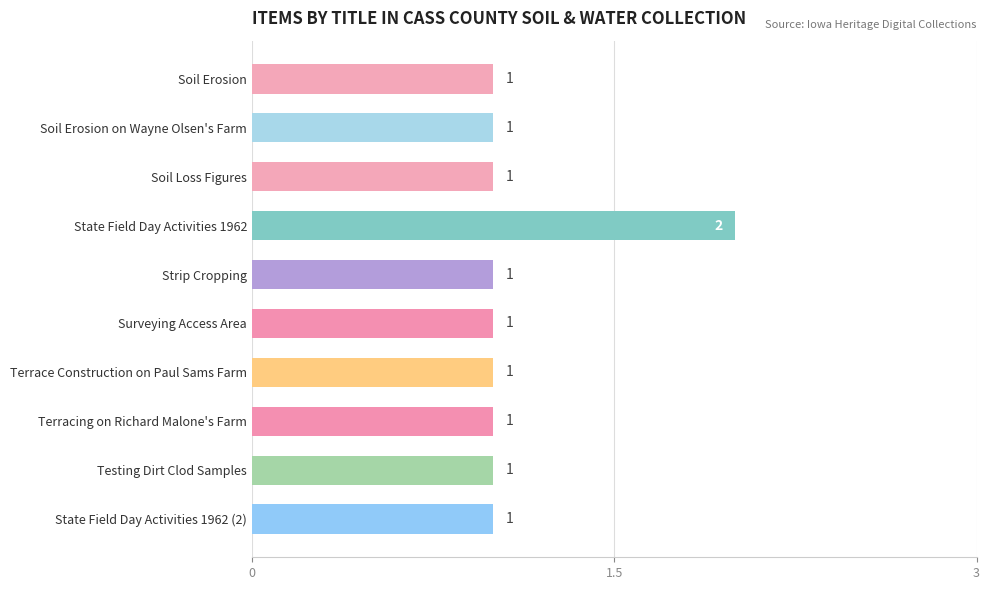

At which category does the chart reach its peak across all series?

State Field Day Activities 1962